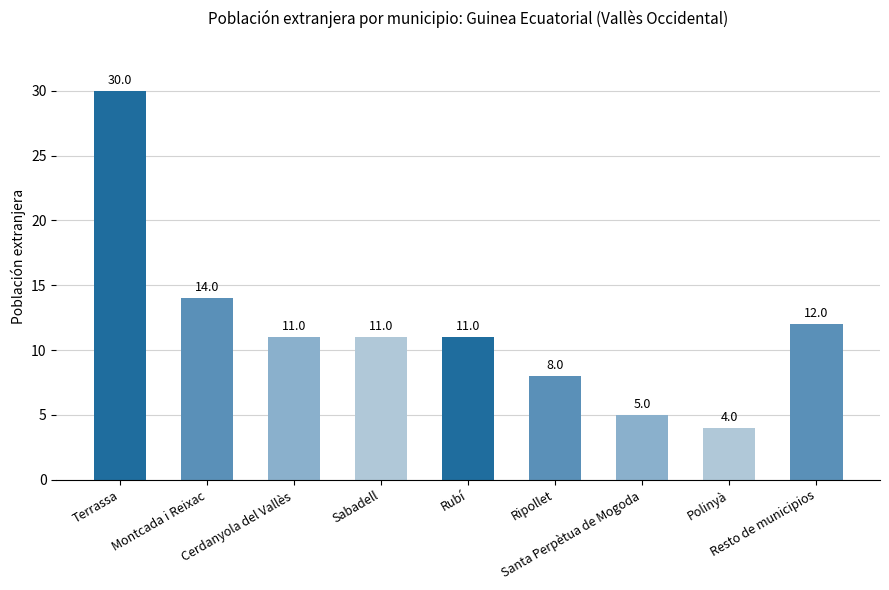

Which label corresponds to the smallest value in the chart?

Polinyà